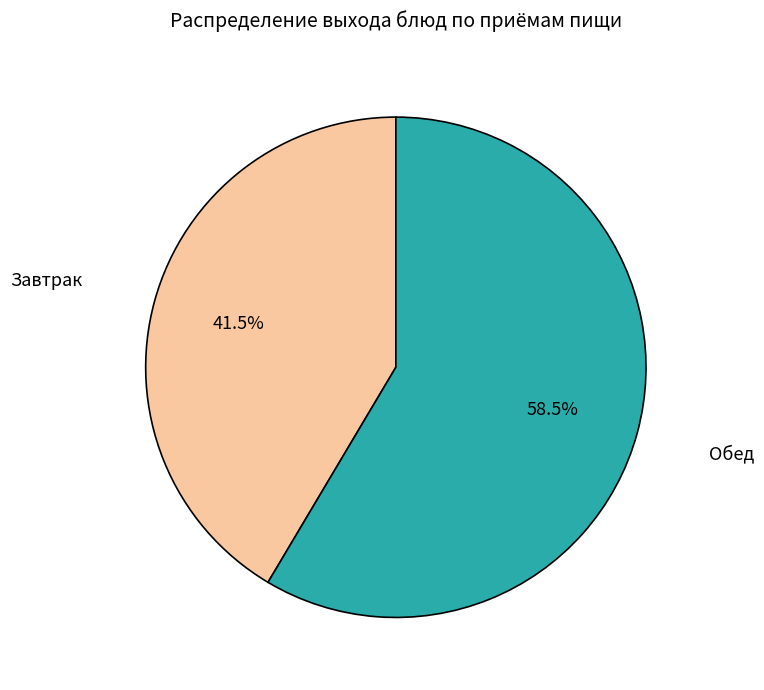

Is there any slice that represents more than half of the pie?

Yes